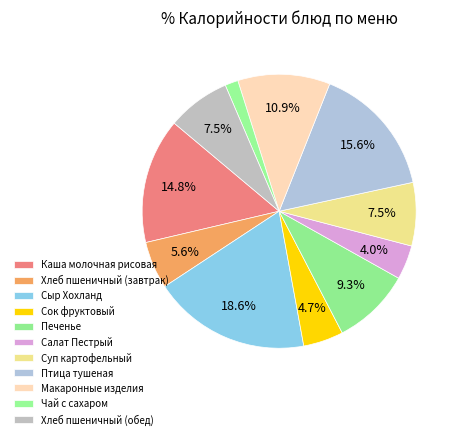

True or false: Салат Пестрый accounts for 4% of the total.

True